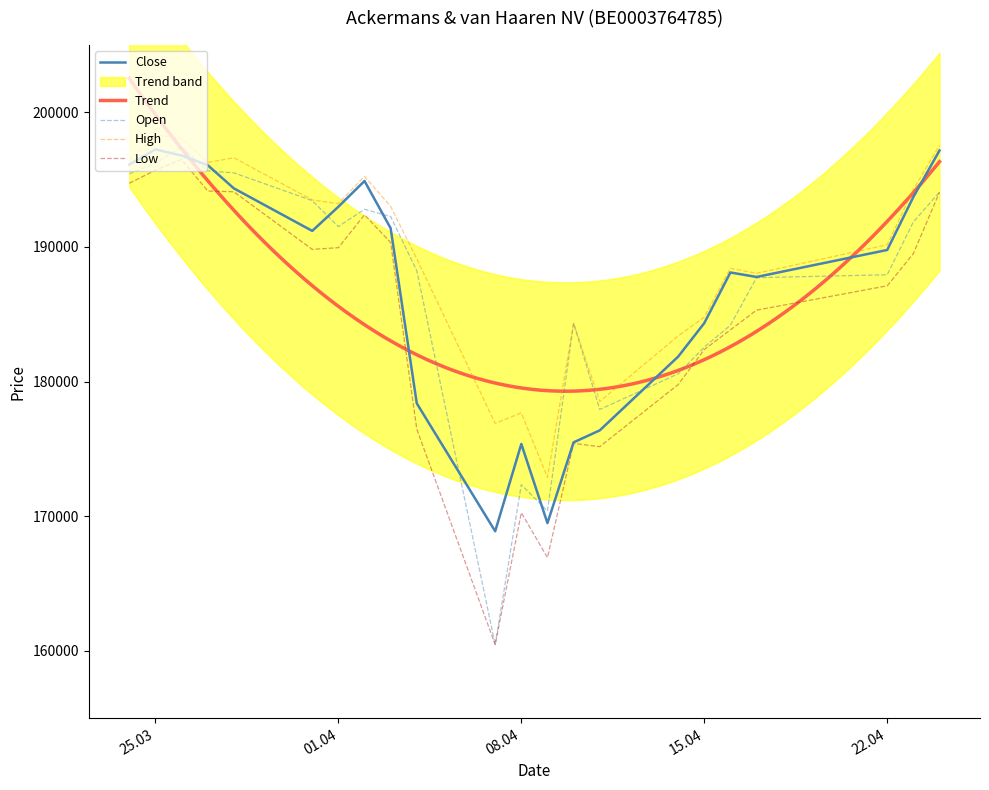

How many values in the High series are below 193015?

11